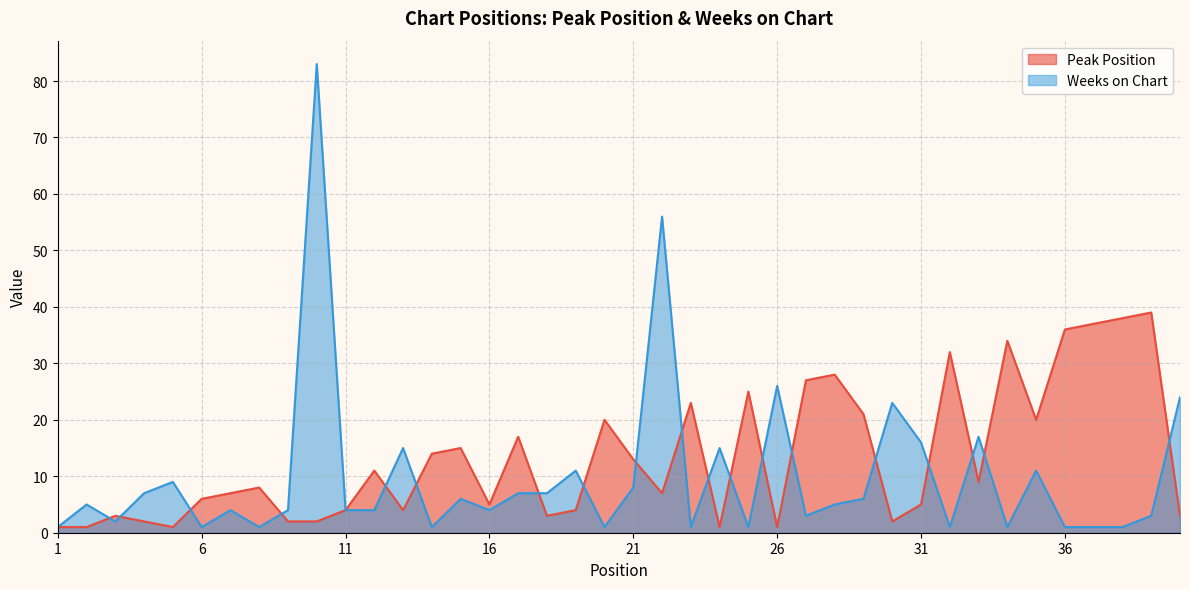

Between which two adjacent categories do Peak Position and Weeks on Chart first intersect?

2 and 3